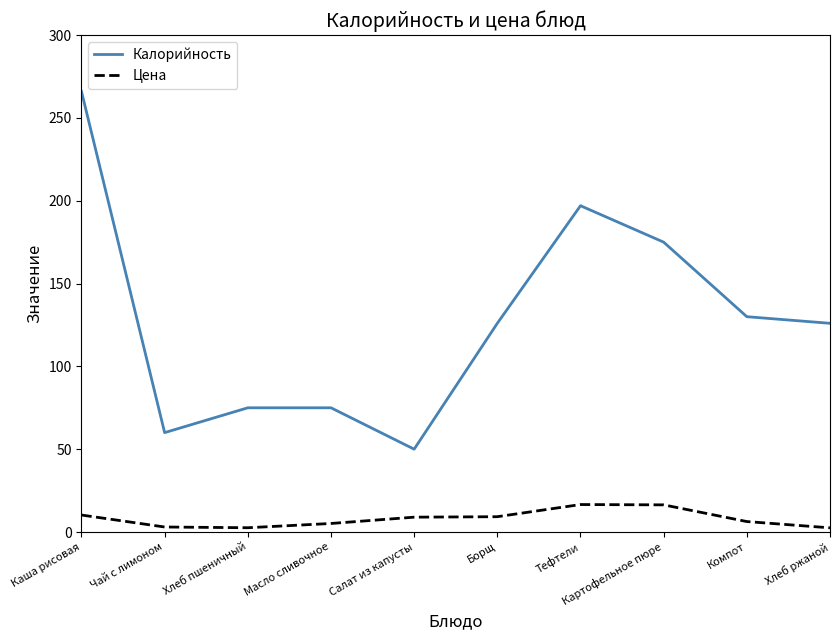

What is the highest value of the Калорийность series?

266.0